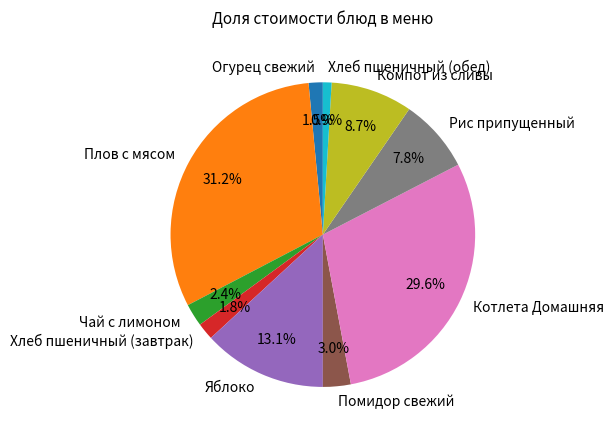

What is the smallest slice in the pie chart?

Хлеб пшеничный (обед)